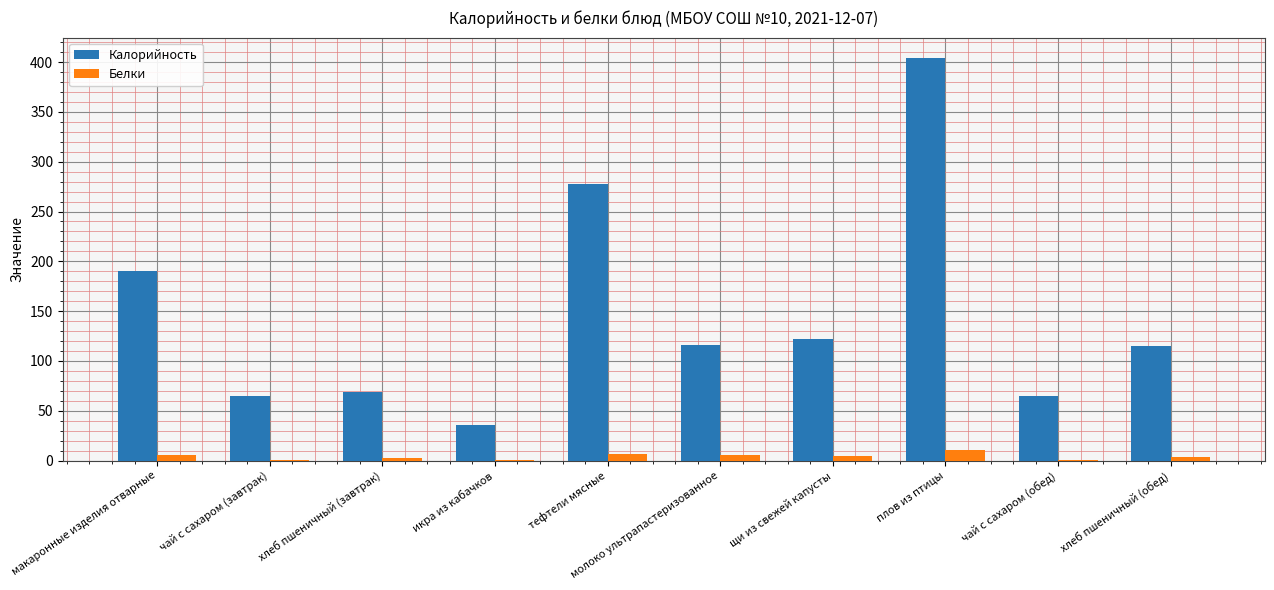

Are the bars horizontal?

No